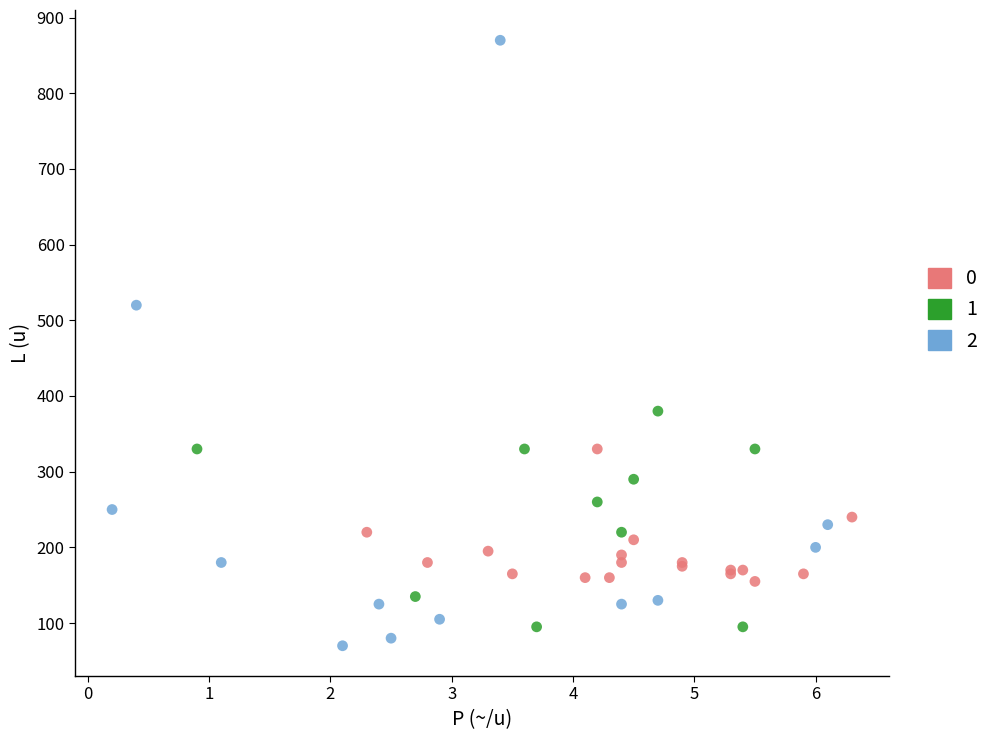

Which series reaches the minimum Y coordinate?

2